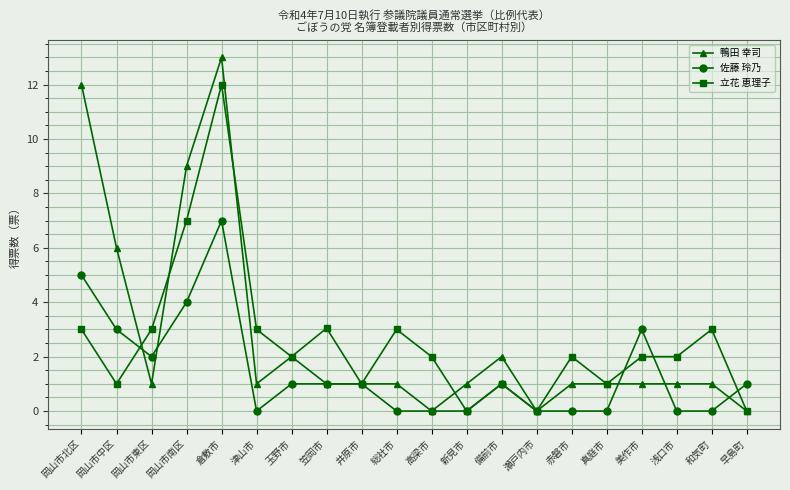

What position from the right is 和気町?

2